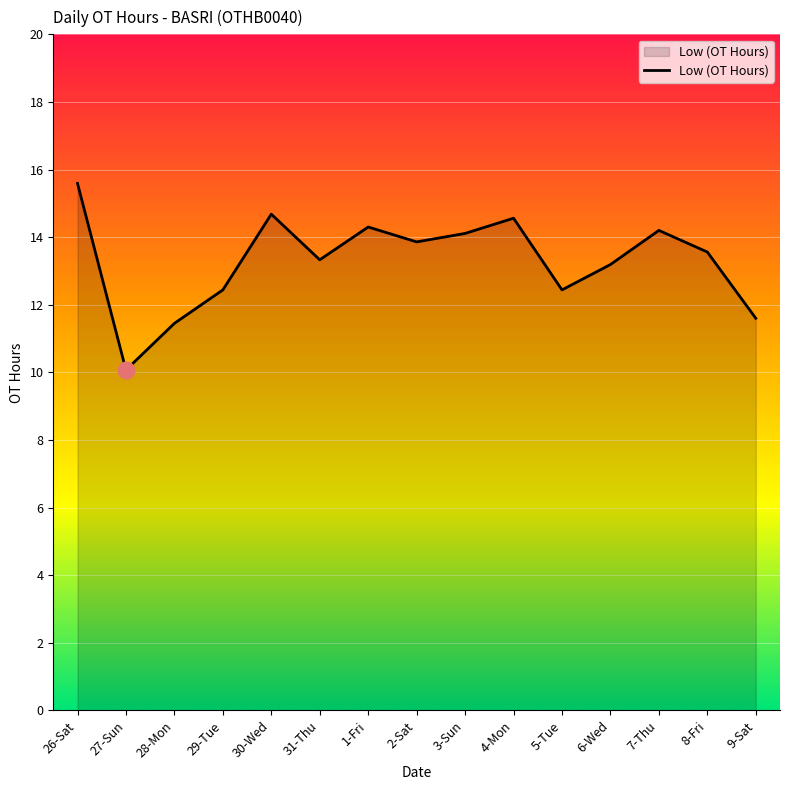

What position from the left is 6-Wed?

12